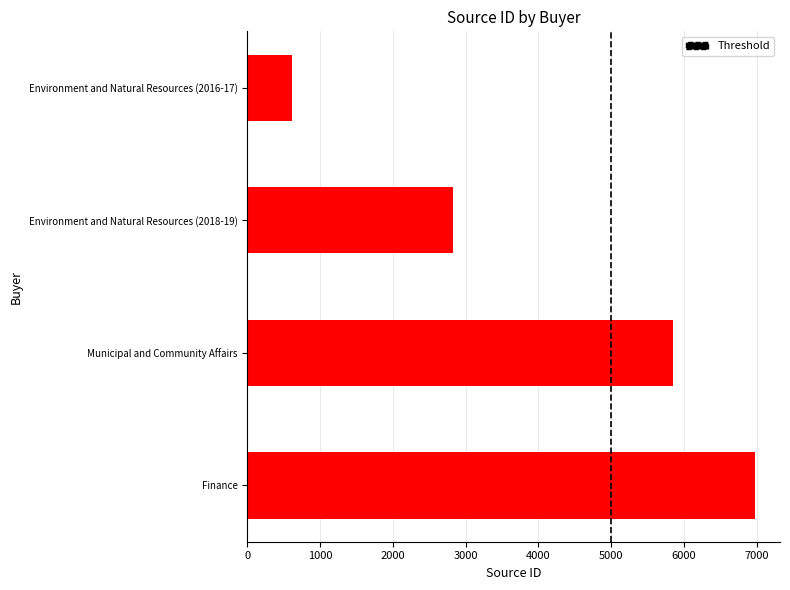

Rank the categories by value from lowest to highest.

Environment and Natural Resources (2016-17), Environment and Natural Resources (2018-19), Municipal and Community Affairs, Finance